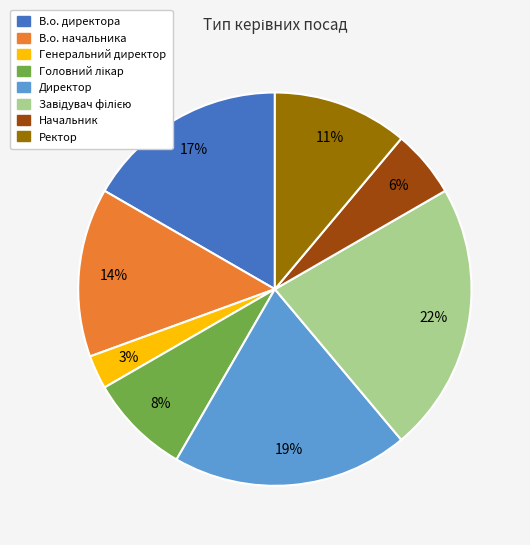

To the nearest percent, what is the average slice percentage?

12%